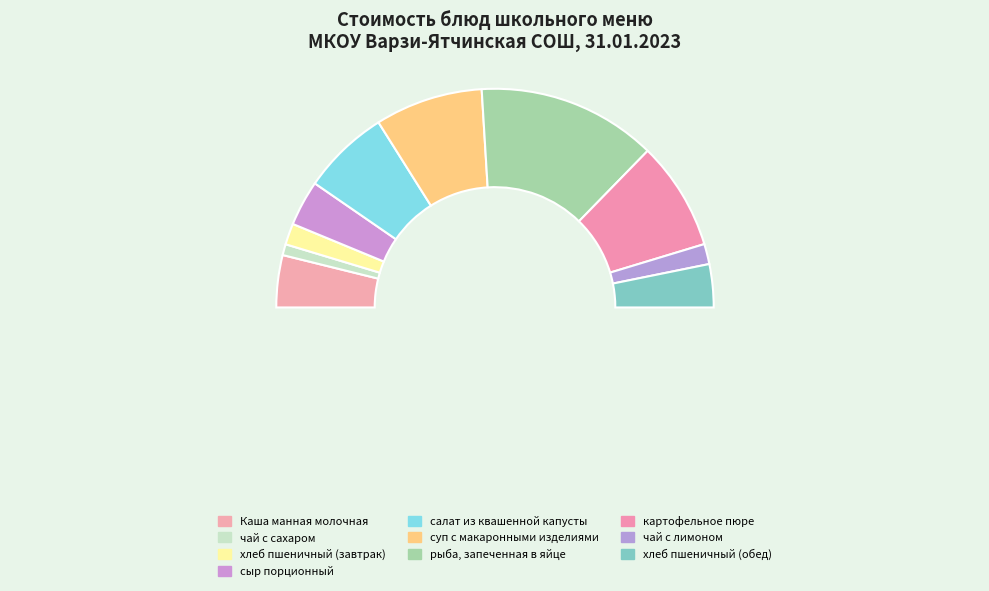

True or false: суп с макаронными изделиями accounts for 9% of the total.

False